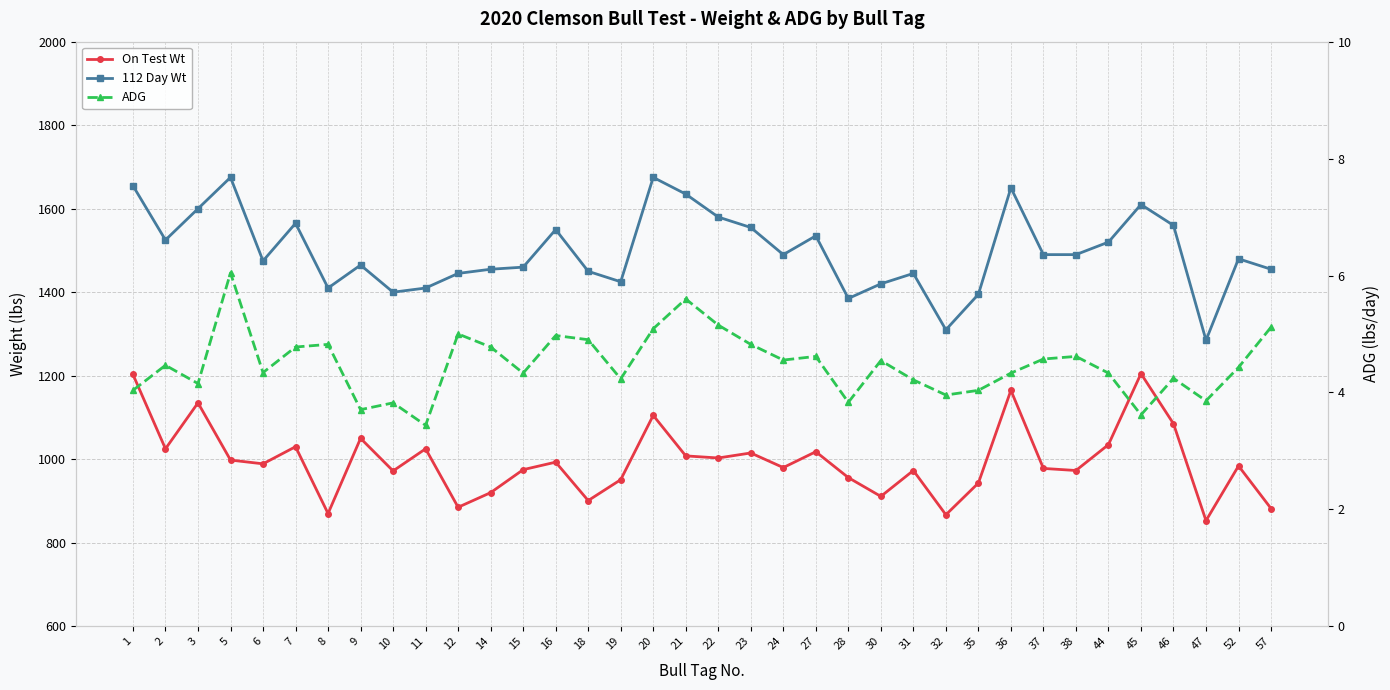

Rank the series at 1 from lowest to highest value.

ADG, On Test Wt, 112 Day Wt